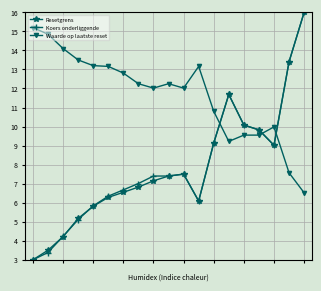

Which series has the largest total across all categories?

Waarde op laatste reset